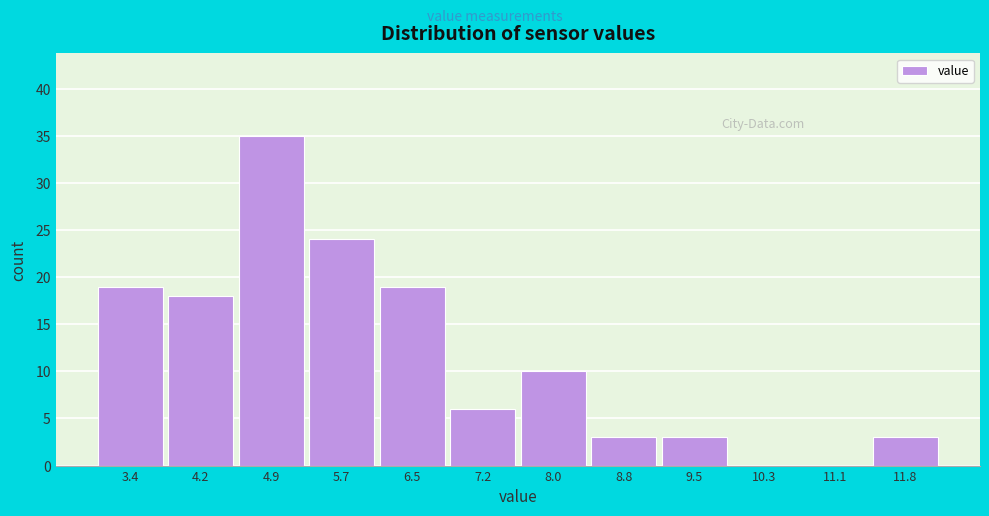

Reading left to right, what are all the values shown in this chart?

3.4=19	4.2=18	4.9=35	5.7=24	6.5=19	7.2=6	8.0=10	8.8=3	9.5=3	10.3=0	11.1=0	11.8=3